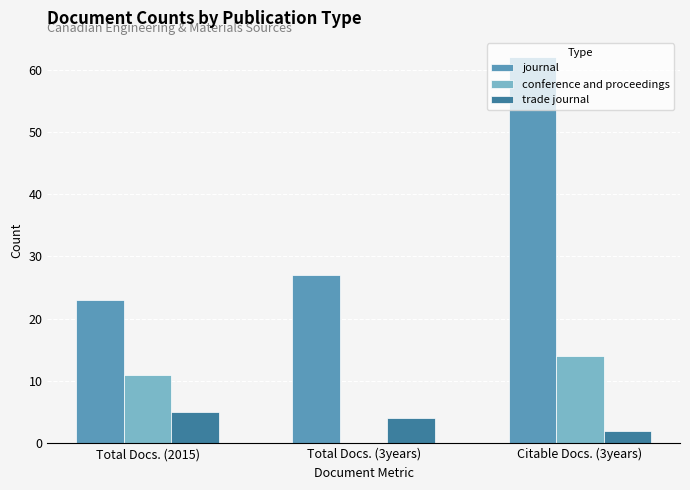

Between Total Docs. (2015) and Citable Docs. (3years), which series saw the biggest shift?

journal